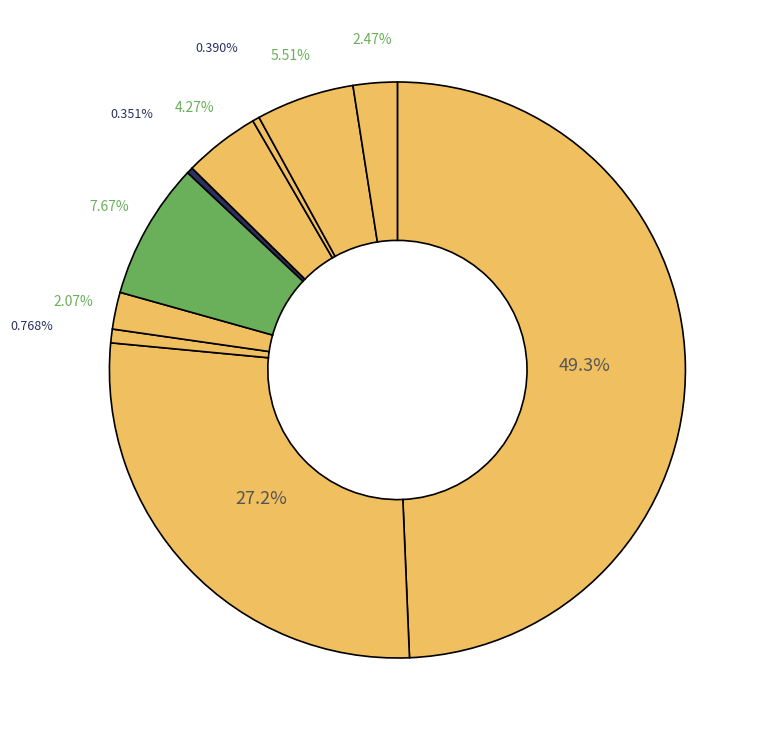

Count the number of slices in the pie.

10